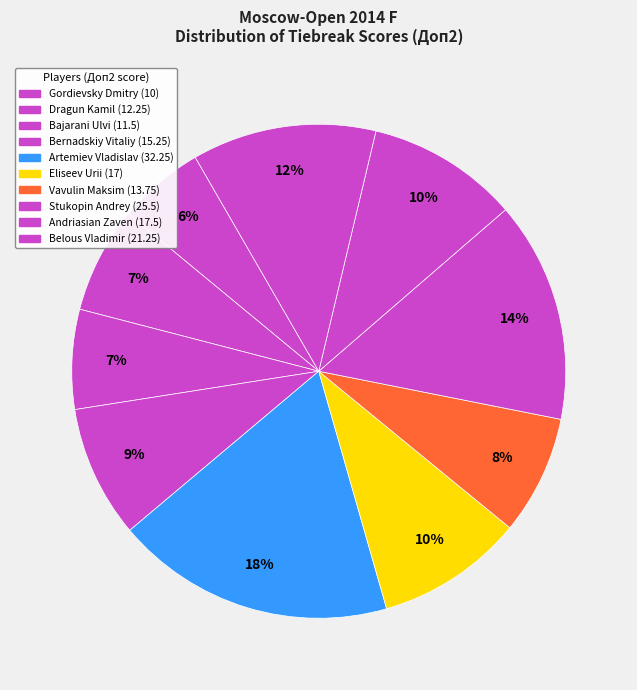

Which category has the biggest portion of the pie?

Artemiev Vladislav